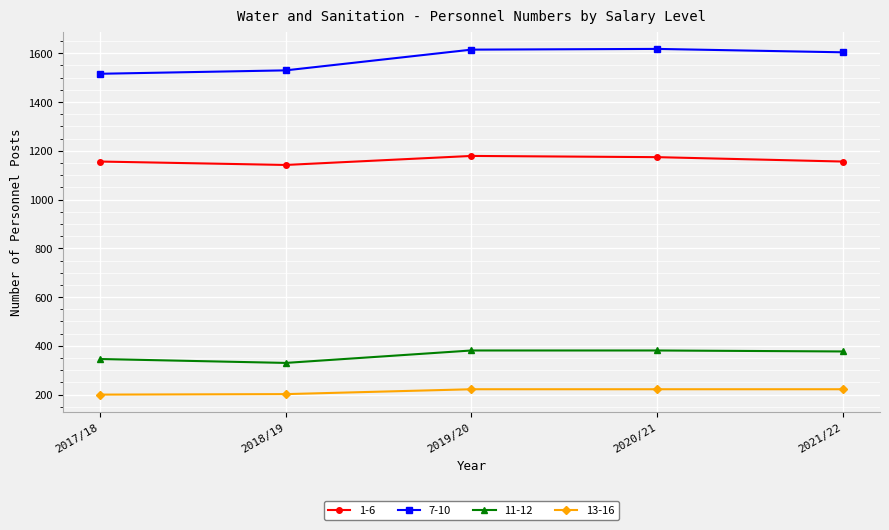

What is the label of the 3rd point from the right?

2019/20